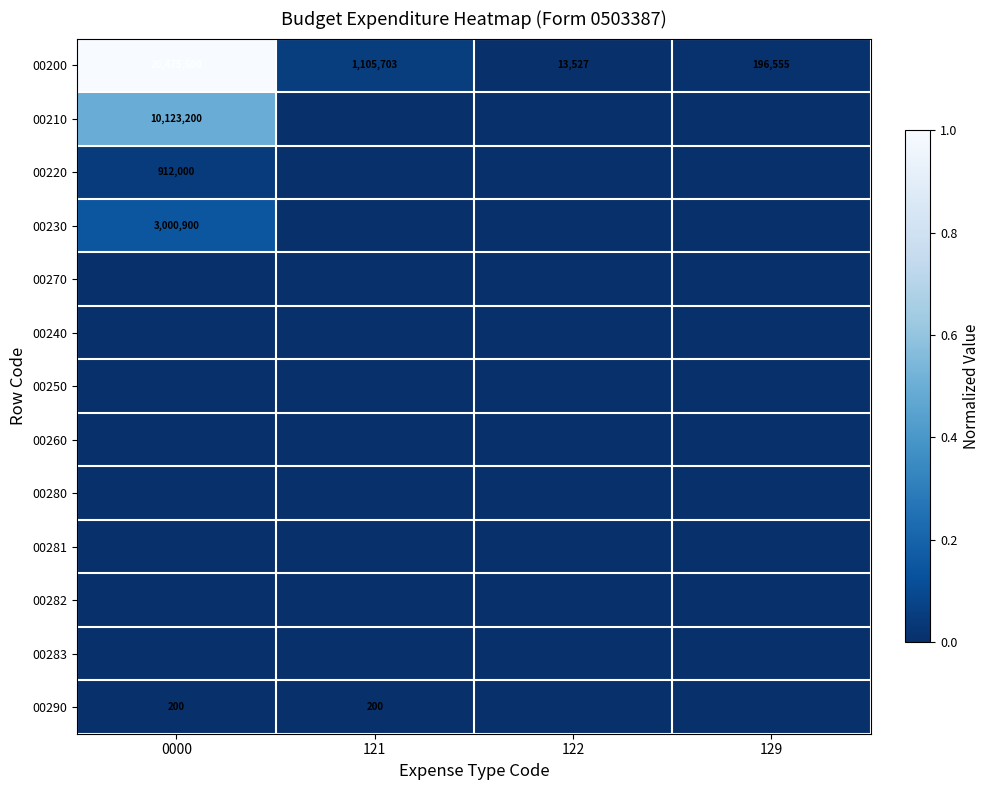

True or false: 00220 has a value of 912000 at 0000.

True